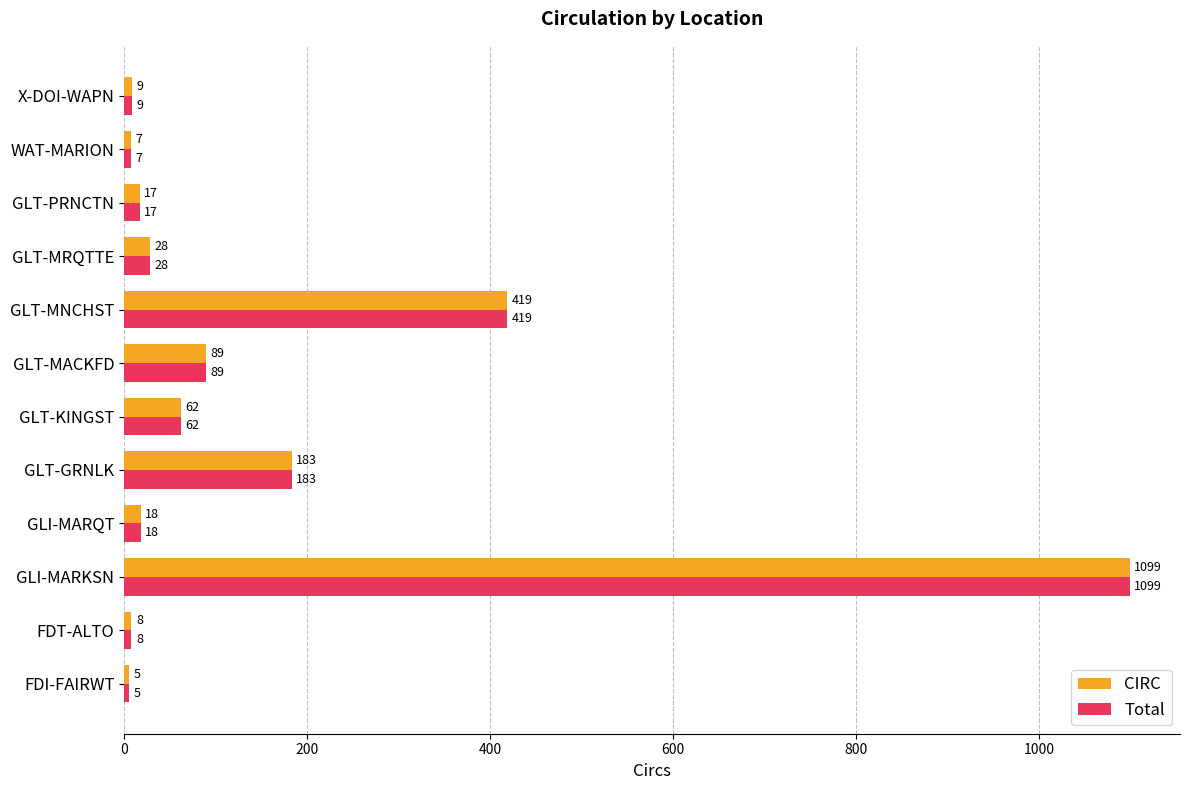

What is the difference between the second highest and minimum values in the Total series?

414